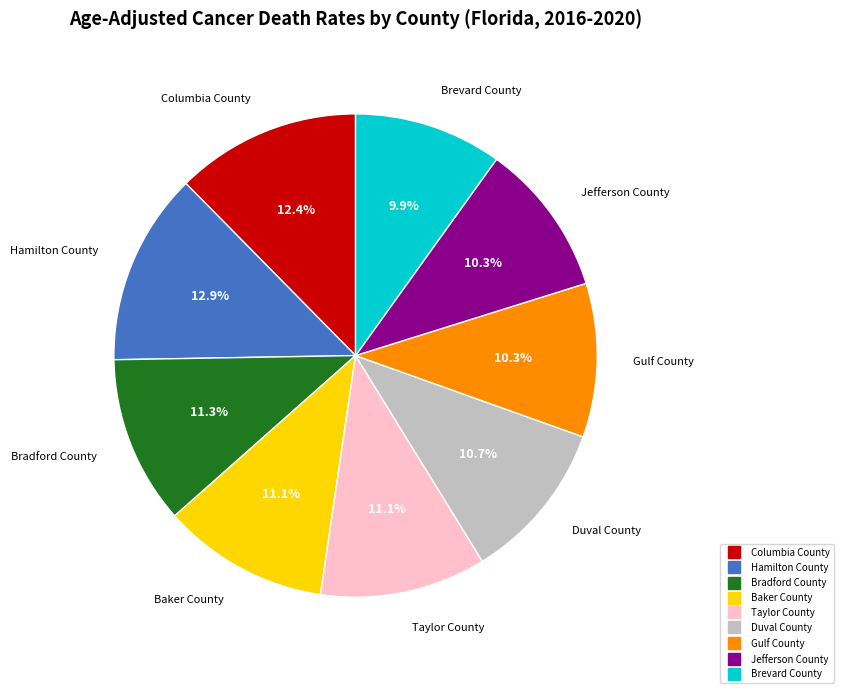

Between Duval County and Brevard County, which is larger?

Duval County